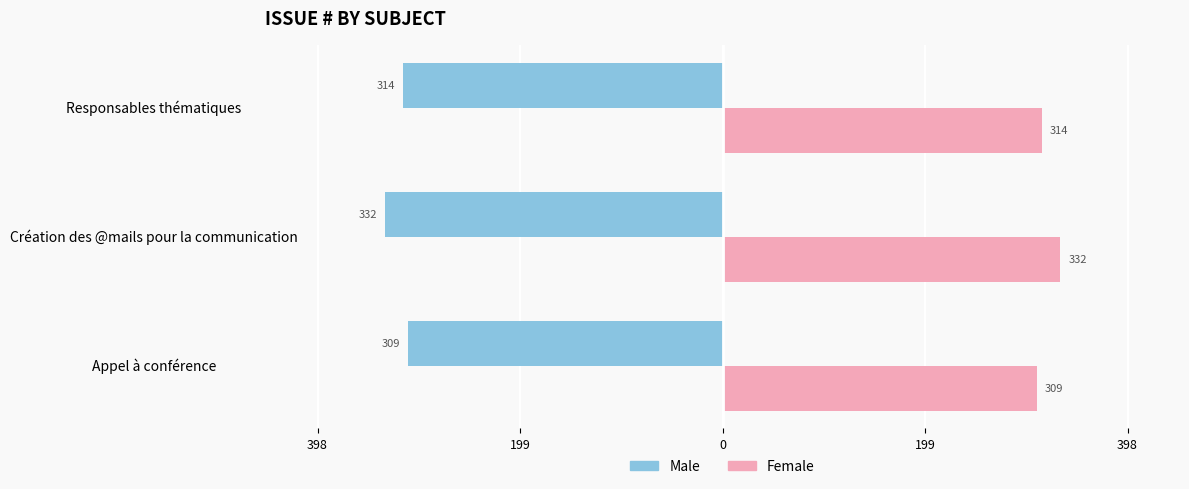

What are all the series names shown in the legend?

Male, Female